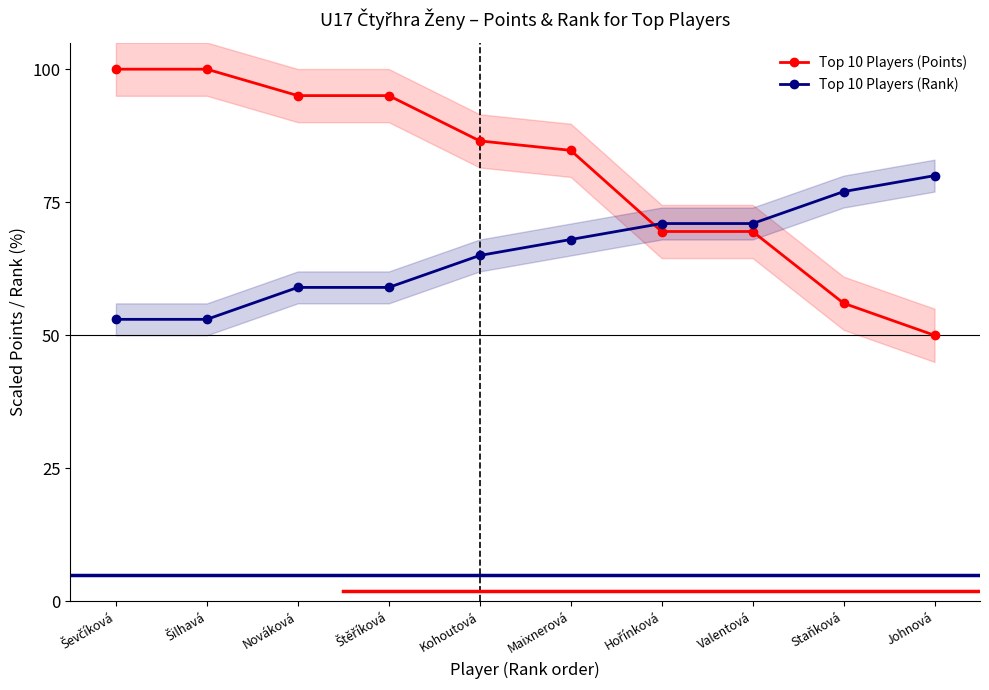

At which label is Top 10 Players (Rank) closest to 66?

Kohoutová